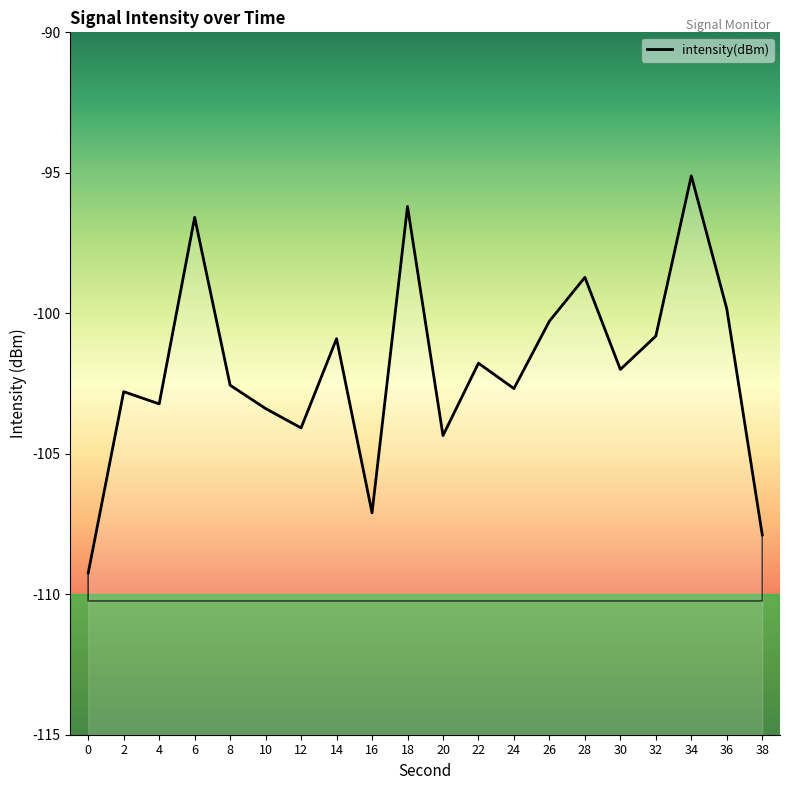

List the labels in order of value, largest first.

34, 18, 6, 28, 36, 26, 32, 14, 22, 30, 8, 24, 2, 4, 10, 12, 20, 16, 38, 0